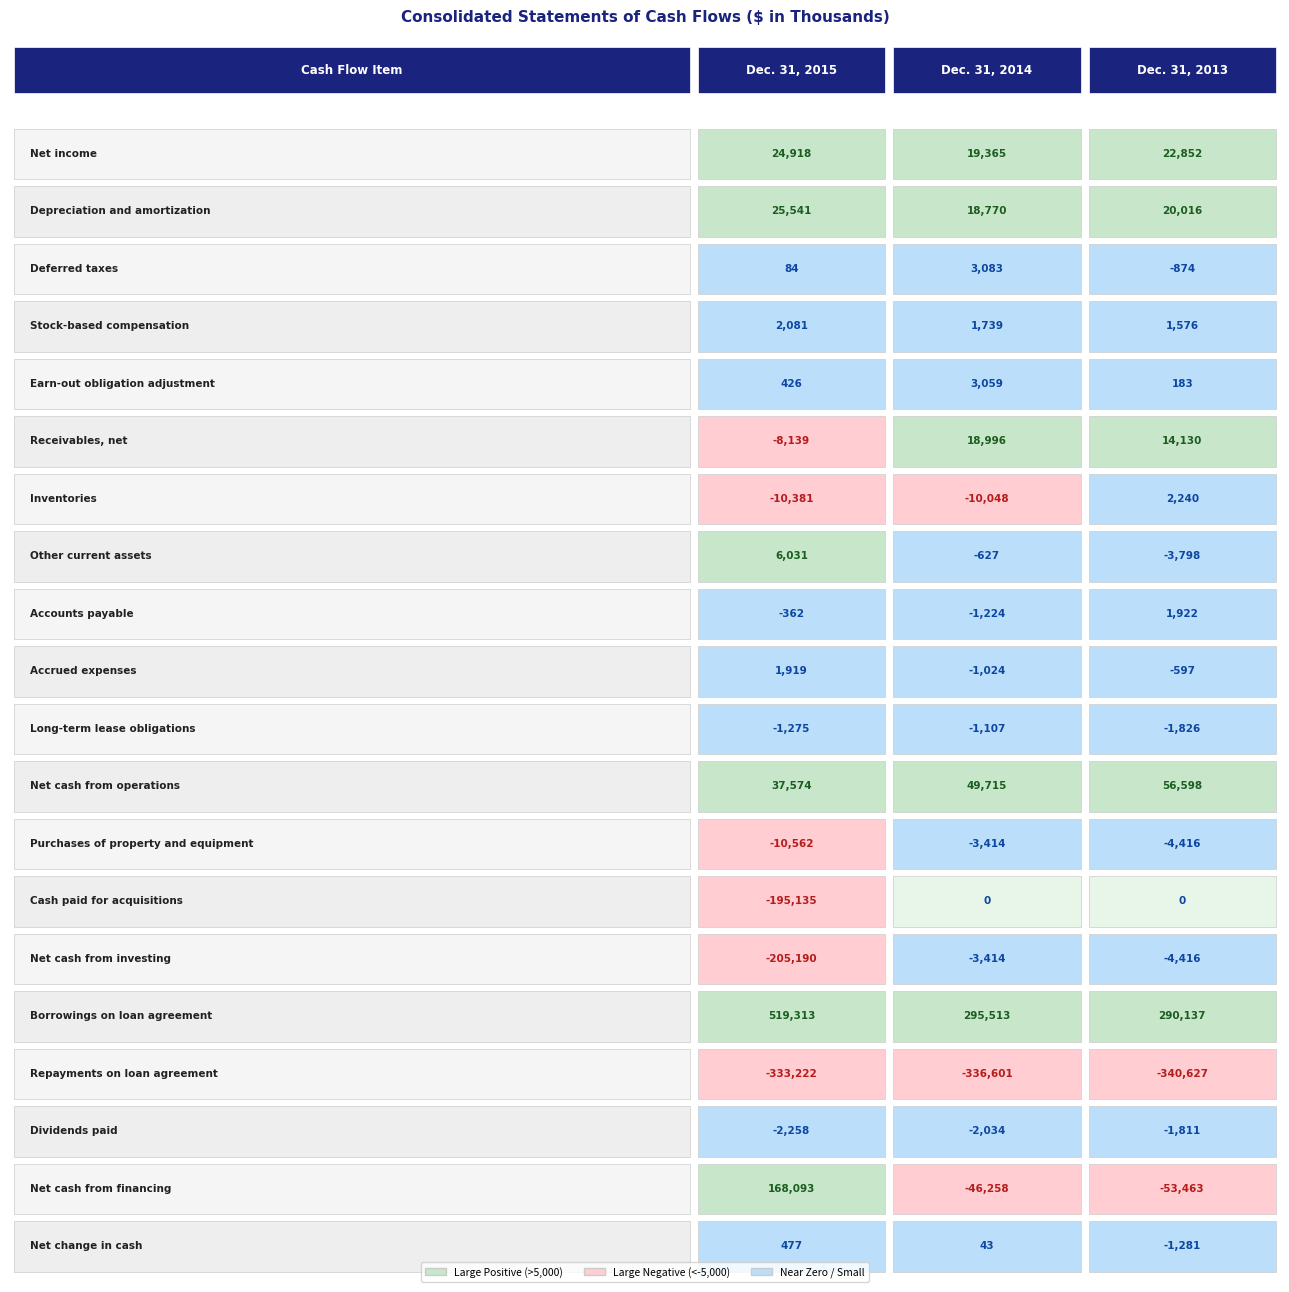

List the labels in order of Dec. 31, 2014 value, smallest first.

16, 18, 6, 12, 14, 17, 8, 10, 9, 7, 13, 19, 3, 4, 2, 1, 5, 0, 11, 15